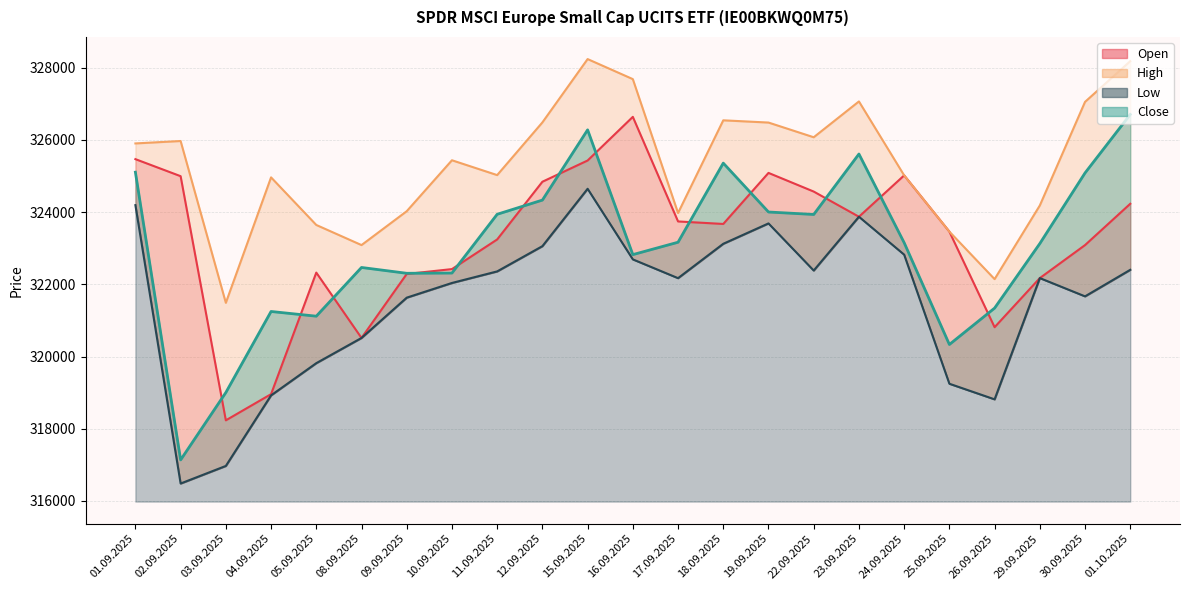

Reading left to right, transcribe all the data shown in this chart.

Open: 325467	324995	318234	318959	322325	320515	322287	322422	323243	324841	325429	326638	323742	323672	325086	324569	323872	325017	323460	320813	322173	323087	324231
High: 325902	325969	321488	324962	323644	323087	324025	325436	325025	326484	328238	327683	323975	326542	326480	326073	327065	325017	323460	322144	324184	327053	328180
Low: 324193	316484	316971	318925	319817	320515	321631	322038	322358	323057	324646	322691	322171	323123	323687	322382	323872	322822	319247	318815	322173	321667	322402
Close: 325106	317138	319004	321248	321118	322467	322306	322313	323940	324333	326278	322823	323166	325357	324003	323935	325609	323153	320334	321342	323129	325085	326705